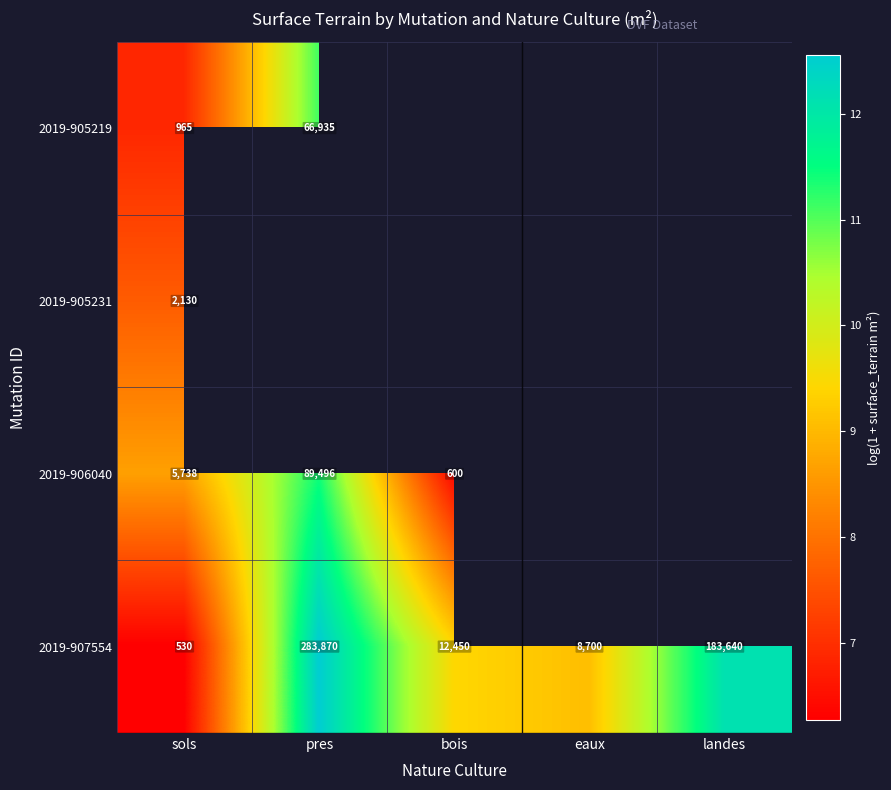

What is the maximum value shown in the chart?

12.6